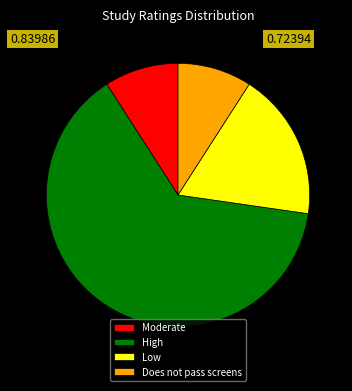

Combined, do Does not pass screens and Low account for over 50%?

No